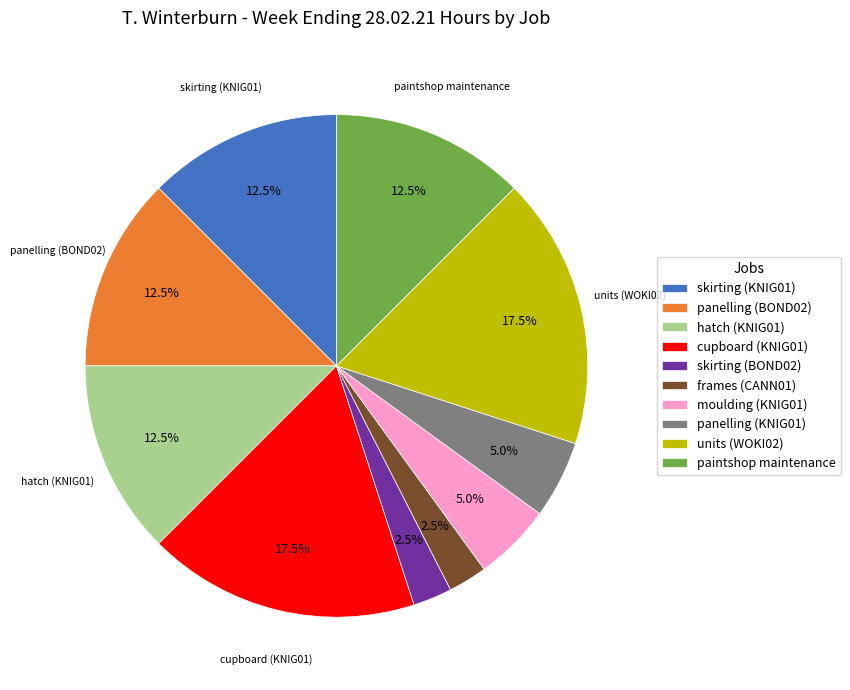

Does any single category account for the majority?

No